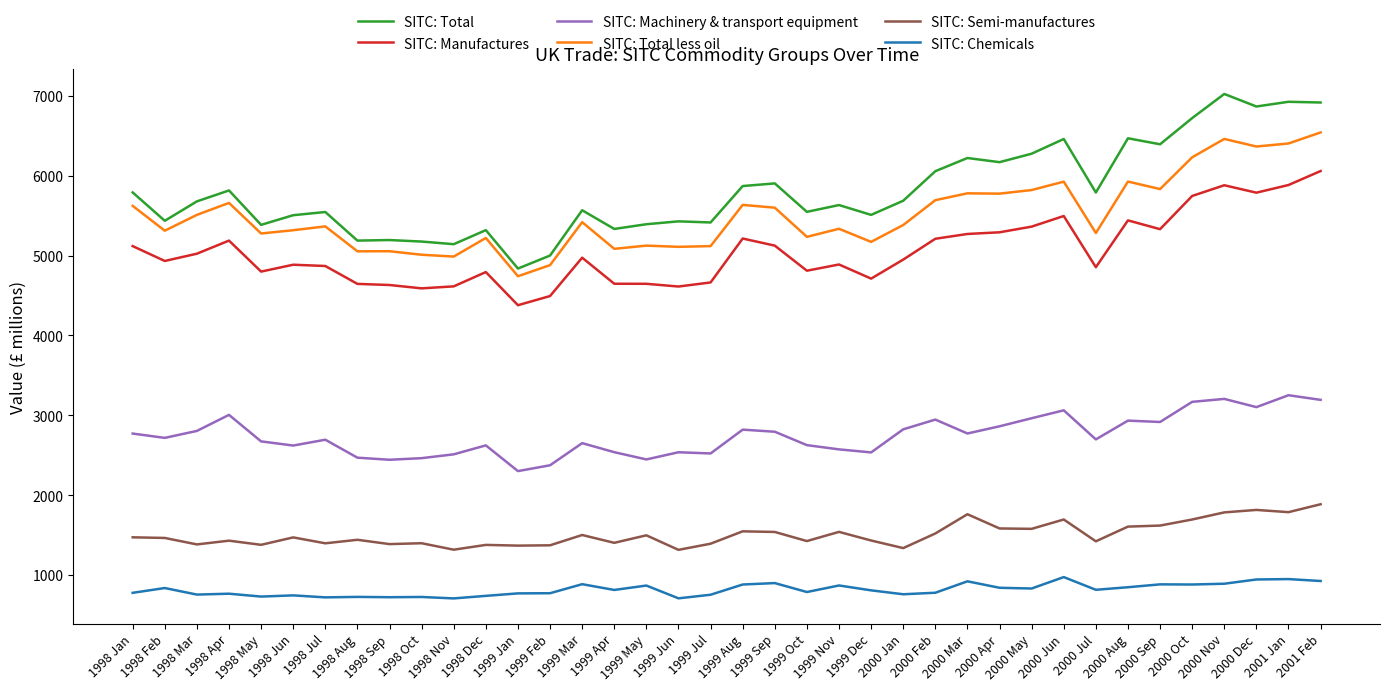

What are all the series names shown in the legend?

SITC: Total, SITC: Manufactures, SITC: Machinery & transport equipment, SITC: Total less oil, SITC: Semi-manufactures, SITC: Chemicals